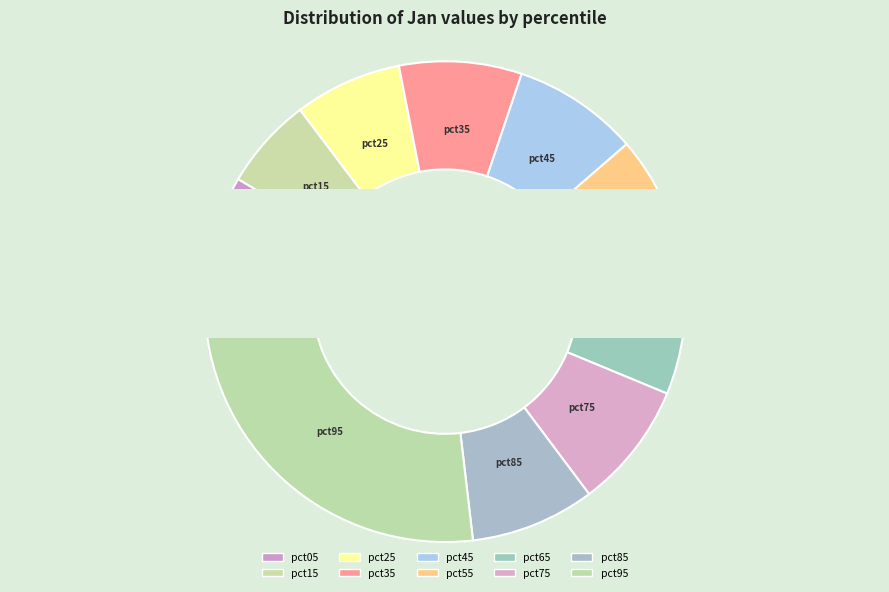

What percentage do pct15 and pct85 together represent?

14.6%